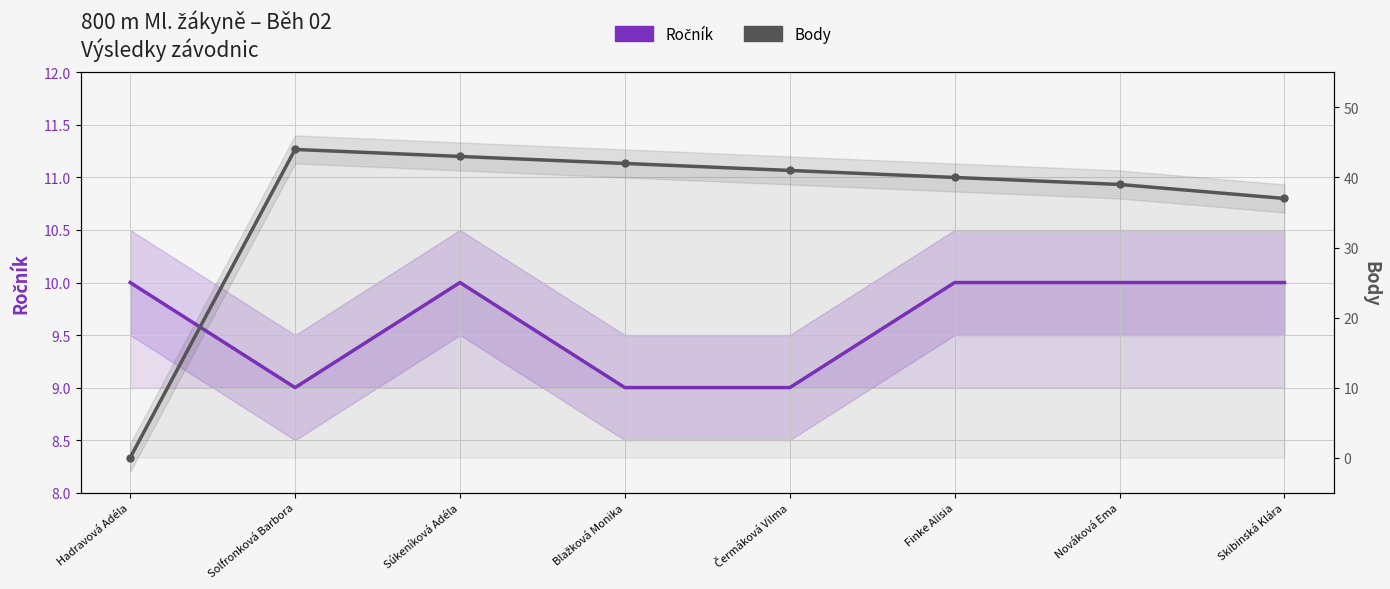

At which label is Ročník closest to 9?

Solfronková Barbora